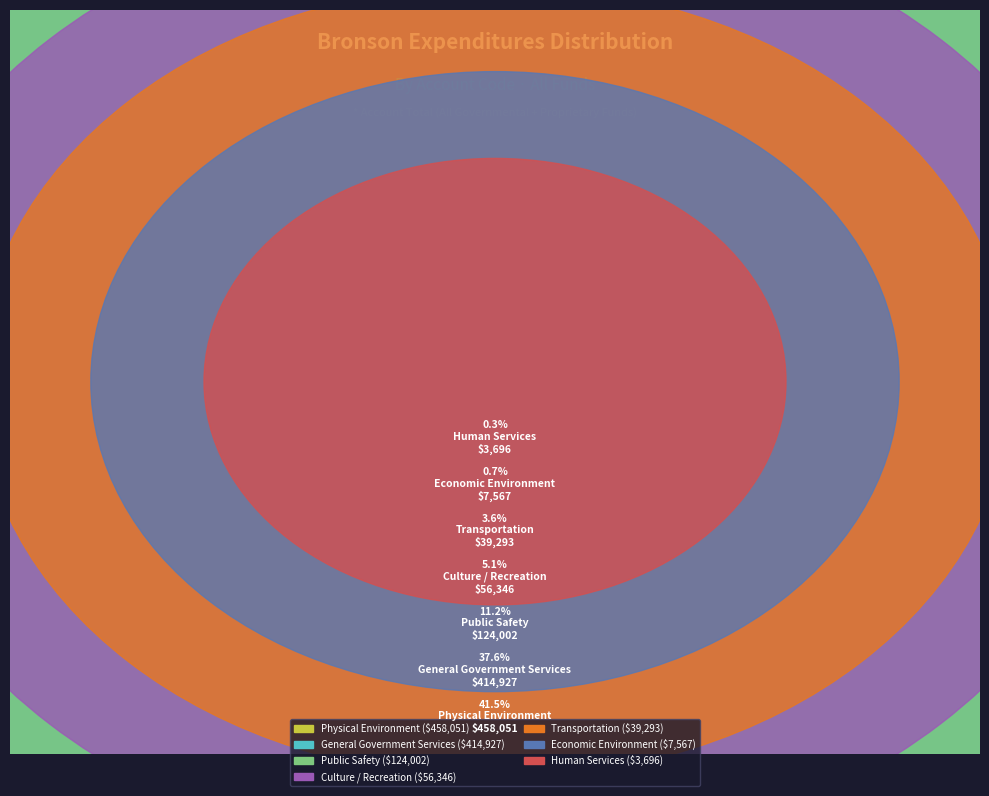

Is it true that Culture / Recreation is 5% of the pie?

True